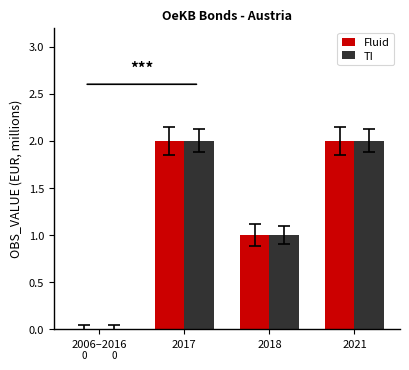

Reading left to right, what are all the values shown in this chart?

Fluid: 2006–2016=0	2017=2	2018=1	2021=2
TI: 2006–2016=0	2017=2	2018=1	2021=2